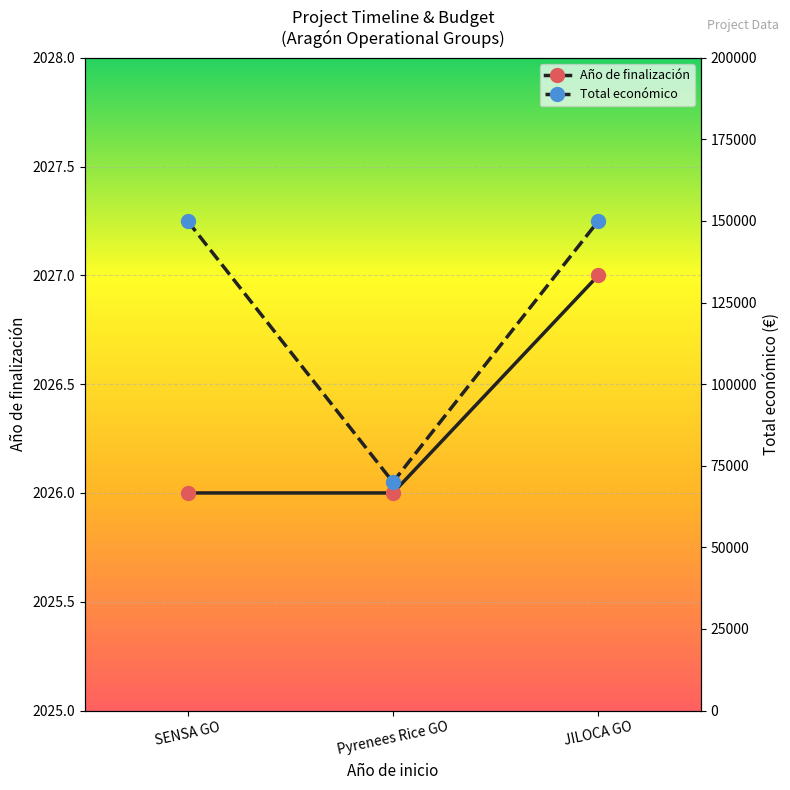

Read the Año de finalización value at JILOCA GO.

2027